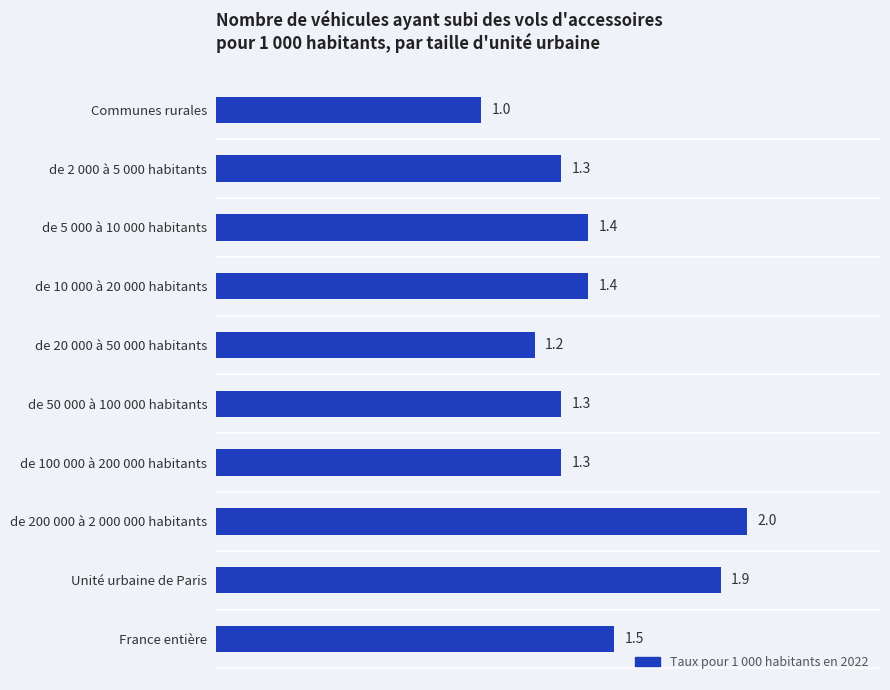

True or false: the data shows 1.7 at de 100 000 à 200 000 habitants.

False